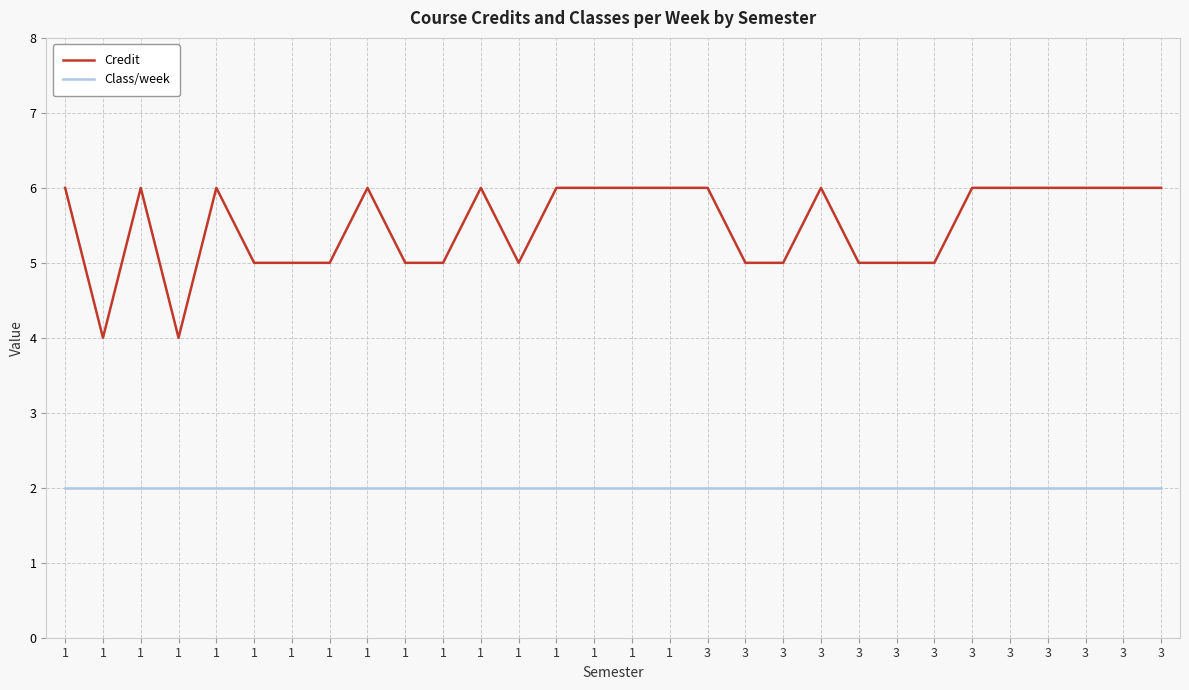

List the series in order of their overall mean, lowest first.

Class/week, Credit